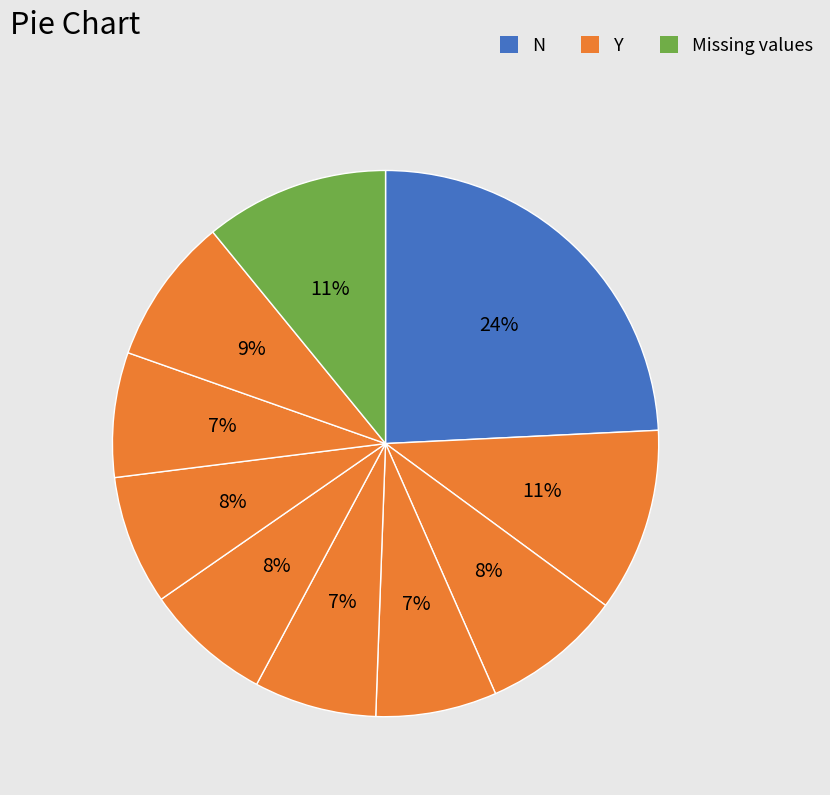

How many segments does this pie chart have?

10